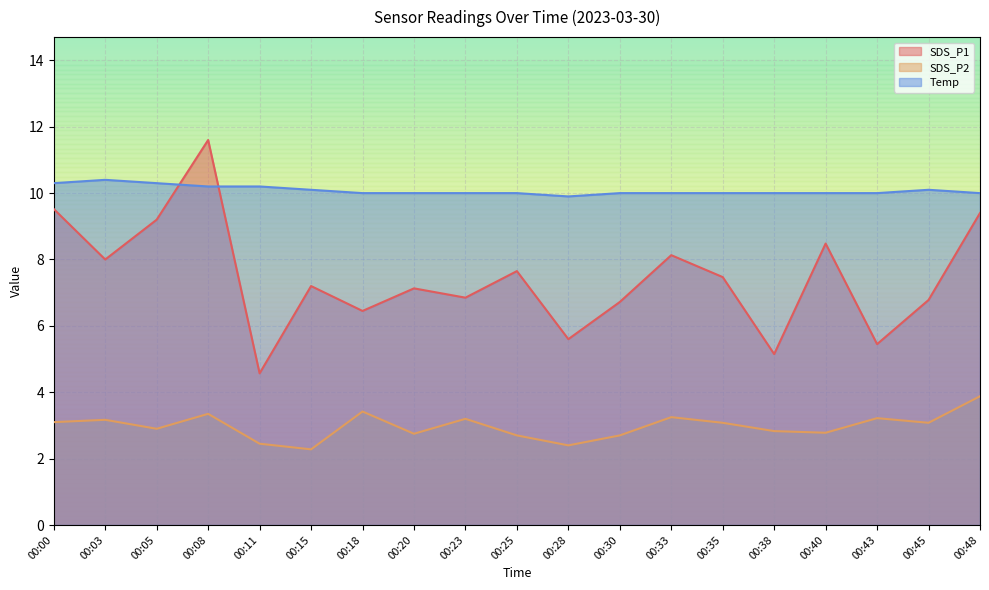

Reading right to left, what are all the values shown in this chart?

SDS_P1: 9.4	6.8	5.5	8.5	5.2	7.5	8.1	6.7	5.6	7.7	6.8	7.1	6.5	7.2	4.6	11.6	9.2	8.0	9.5
SDS_P2: 3.9	3.1	3.2	2.8	2.8	3.1	3.2	2.7	2.4	2.7	3.2	2.8	3.4	2.3	2.5	3.4	2.9	3.2	3.1
Temp: 10.0	10.1	10.0	10.0	10.0	10.0	10.0	10.0	9.9	10.0	10.0	10.0	10.0	10.1	10.2	10.2	10.3	10.4	10.3